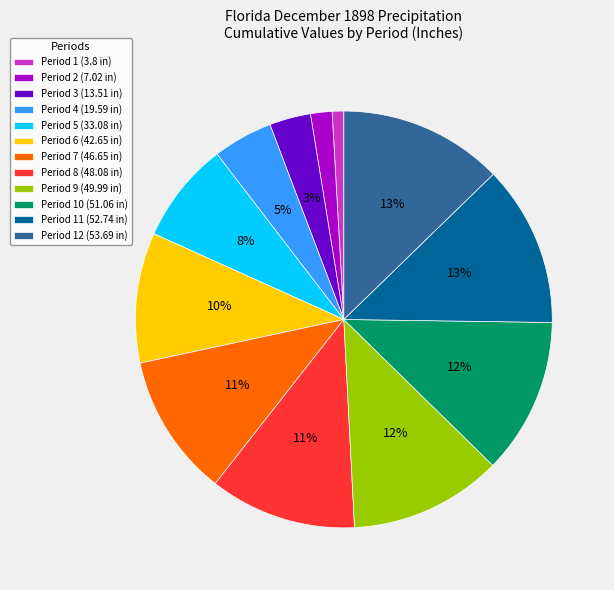

How many segments does this pie chart have?

12